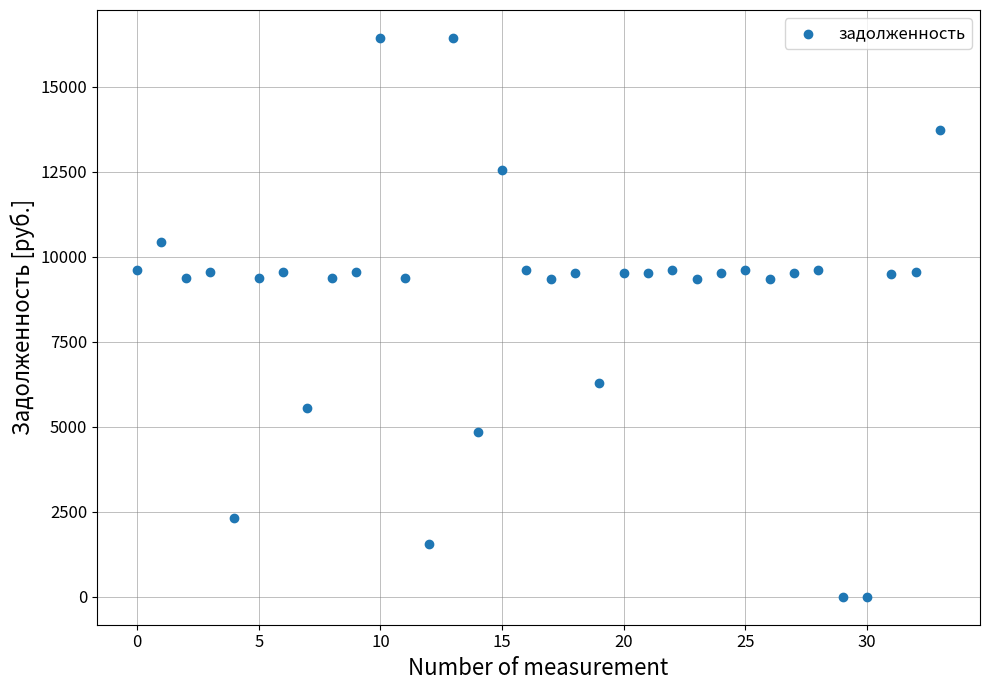

What is the range of Y values (max minus min)?

16435.2